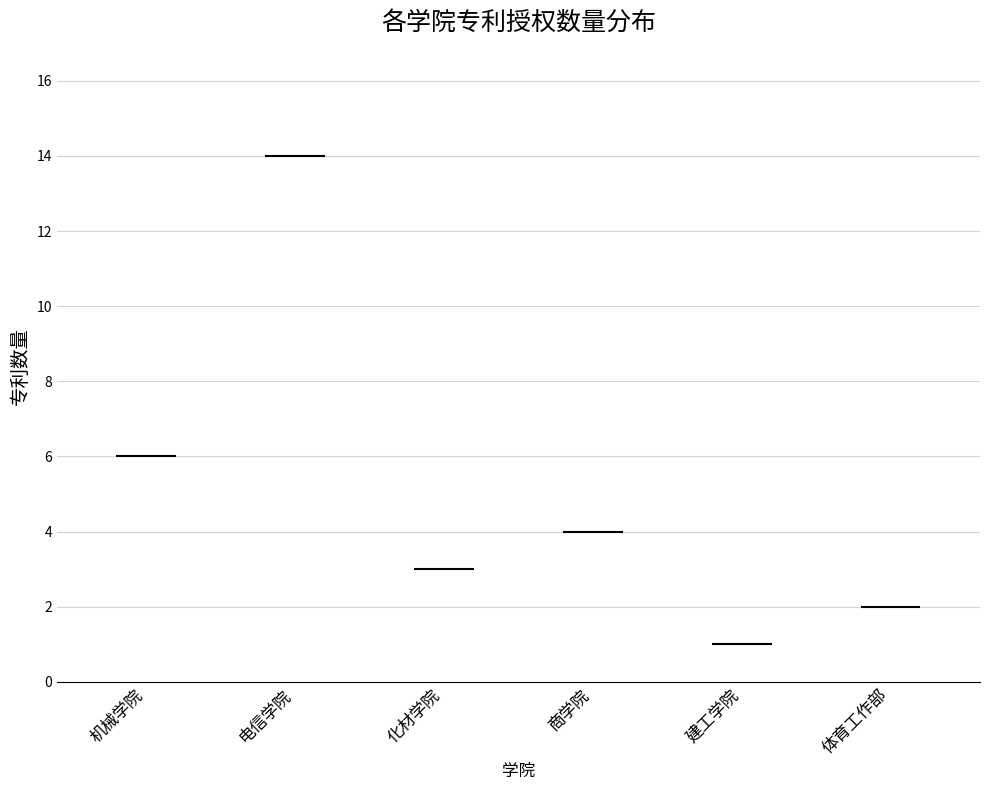

What is the average value?

5